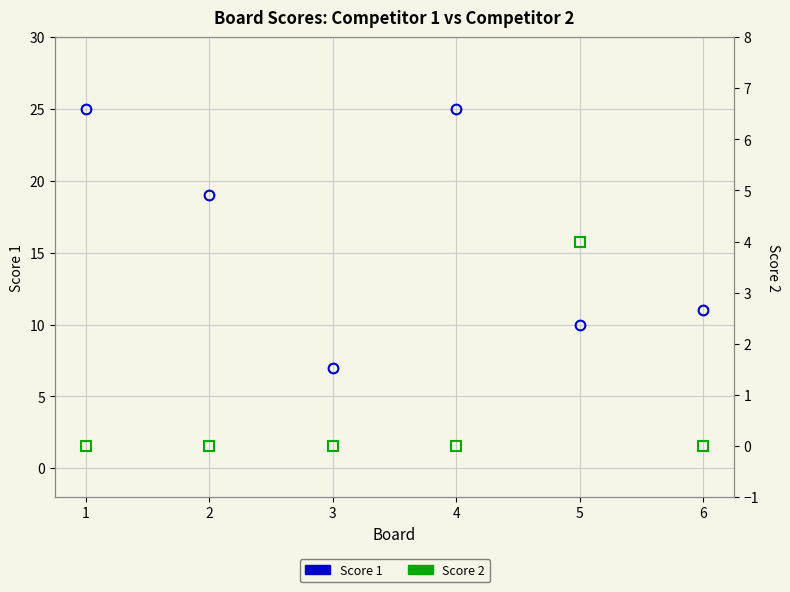

Is it true that Score 1 equals 14 at 4?

False